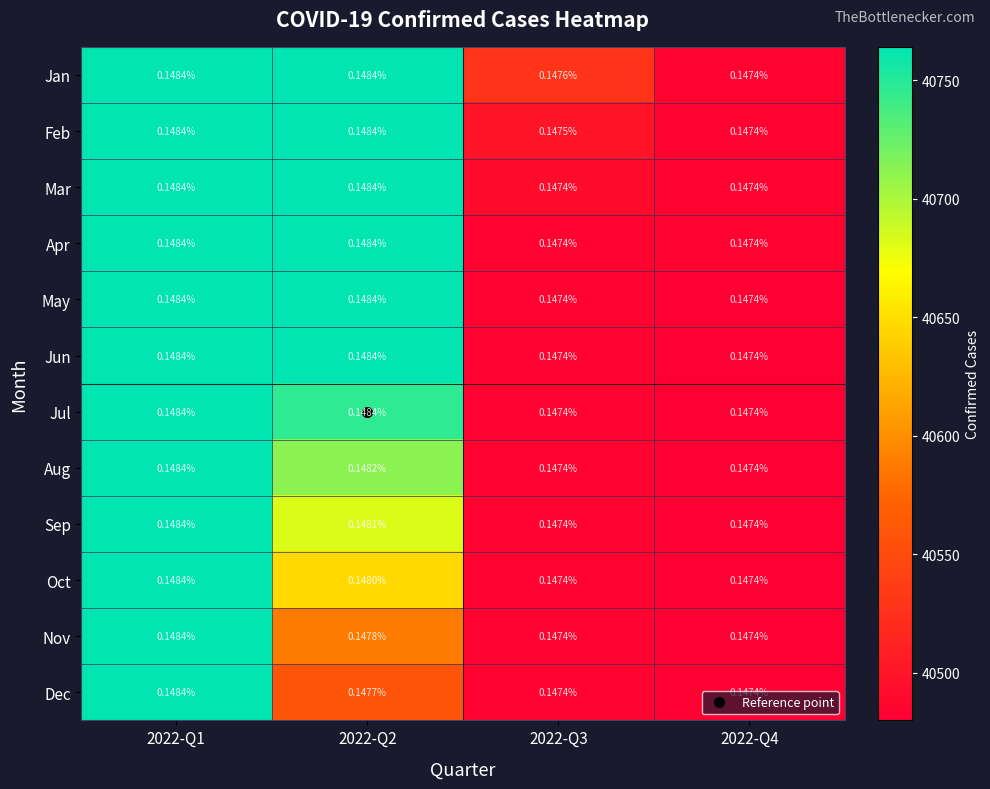

Between 2022-Q1 and 2022-Q2, which series saw the biggest shift?

Dec